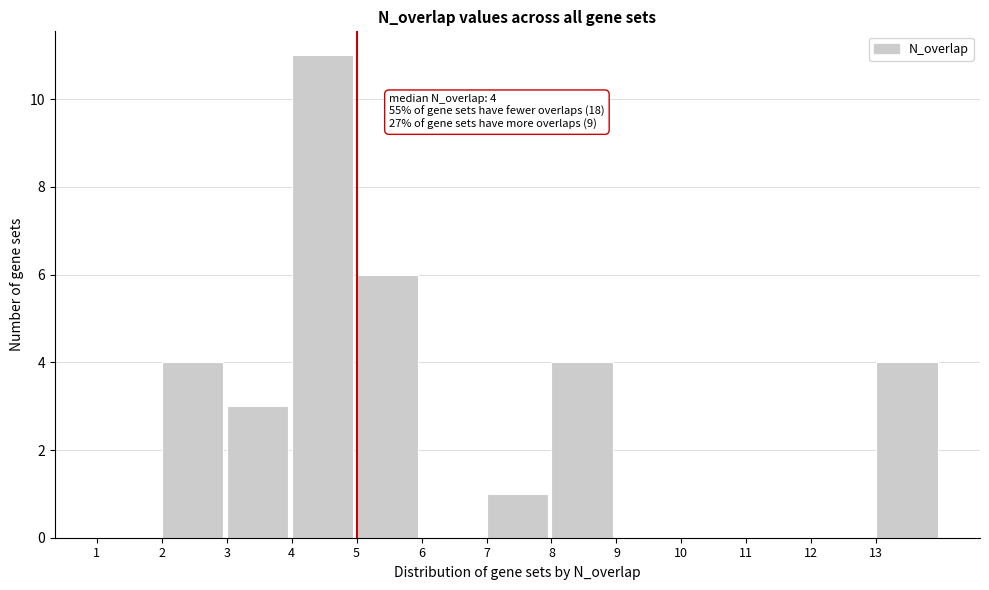

Which range on the x-axis has the tallest bar?

4 to 5